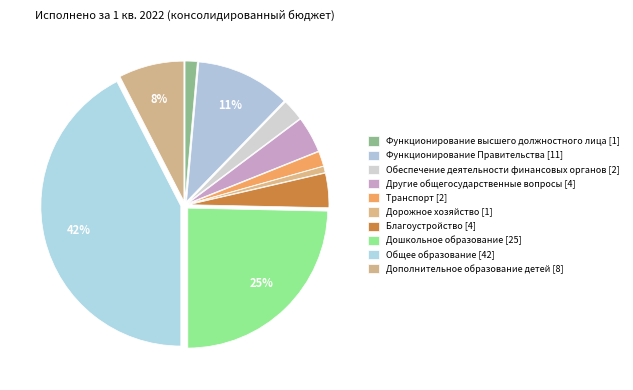

Between Функционирование высшего должностного лица and Общее образование, which is larger?

Общее образование